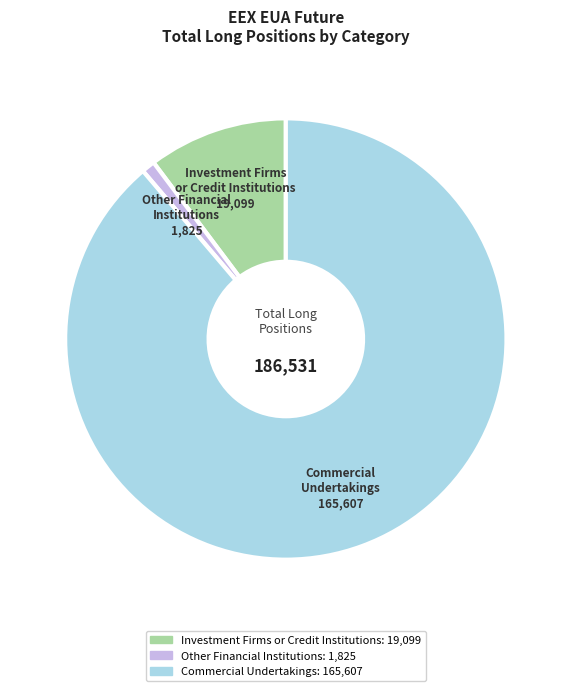

Does Commercial Undertakings represent more than half of the total?

Yes